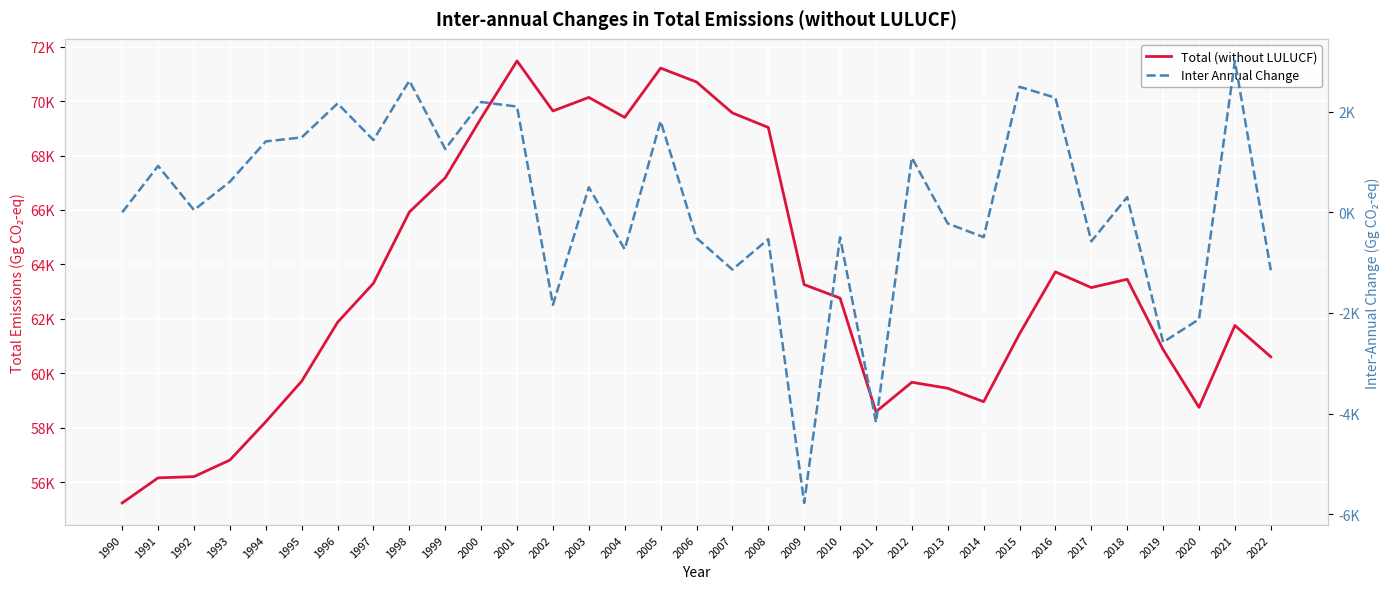

True or false: Total (without LULUCF) has a value of 29579.4 at 2009.

False